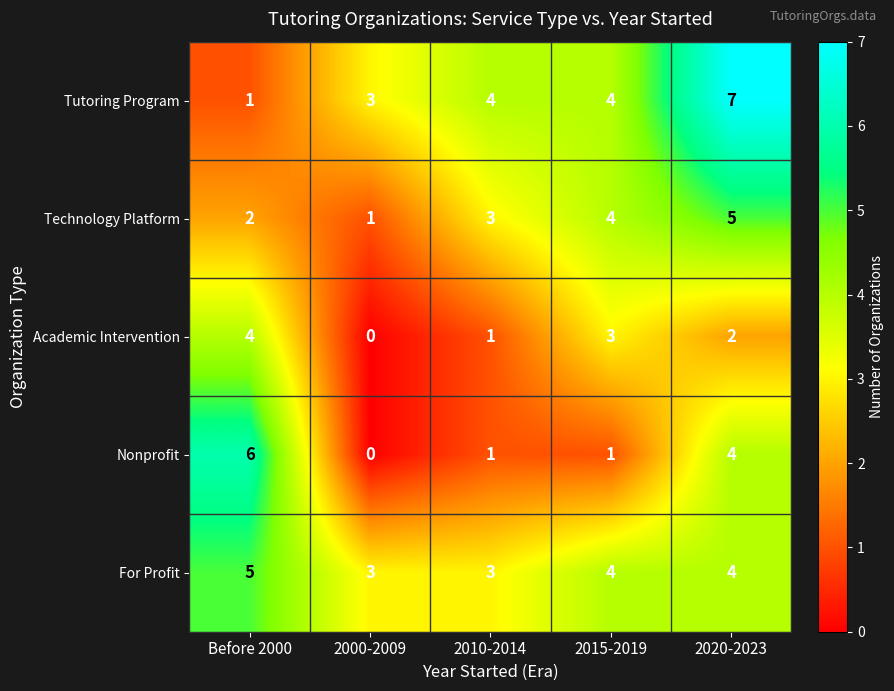

Reading right to left, what are all the values shown in this chart?

Tutoring Program: 2020-2023=7	2015-2019=4	2010-2014=4	2000-2009=3	Before 2000=1
Technology Platform: 2020-2023=5	2015-2019=4	2010-2014=3	2000-2009=1	Before 2000=2
Academic Intervention: 2020-2023=2	2015-2019=3	2010-2014=1	2000-2009=0	Before 2000=4
Nonprofit: 2020-2023=4	2015-2019=1	2010-2014=1	2000-2009=0	Before 2000=6
For Profit: 2020-2023=4	2015-2019=4	2010-2014=3	2000-2009=3	Before 2000=5